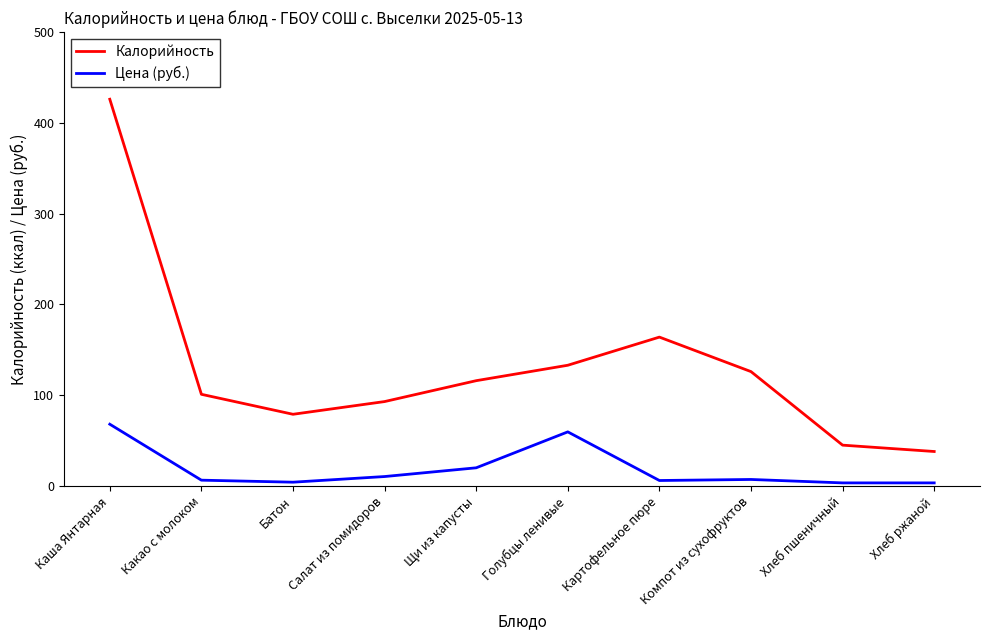

Rank the series at Щи из капусты from lowest to highest value.

Цена (руб.), Калорийность